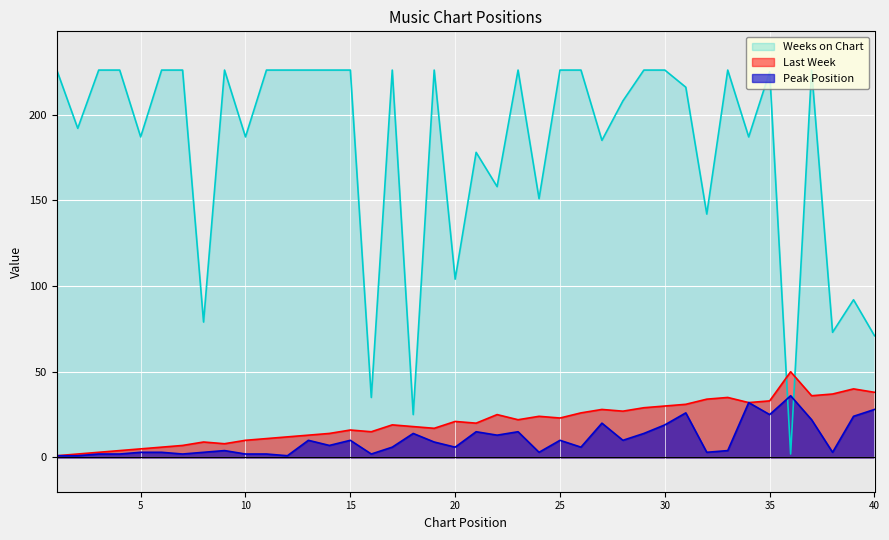

How many interior local valleys does the Peak Position series have?

12